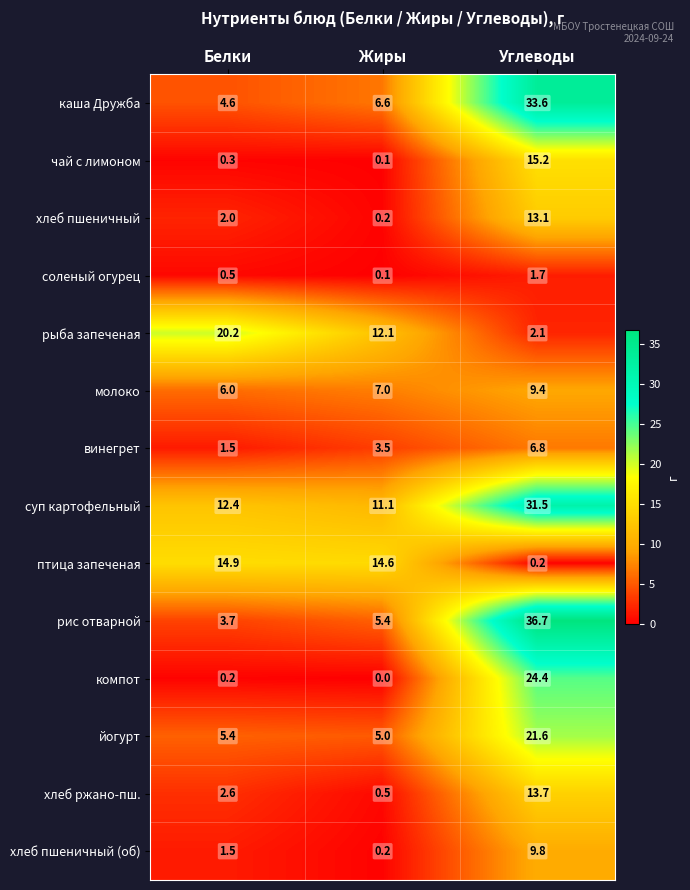

What is the greatest value displayed?

36.7